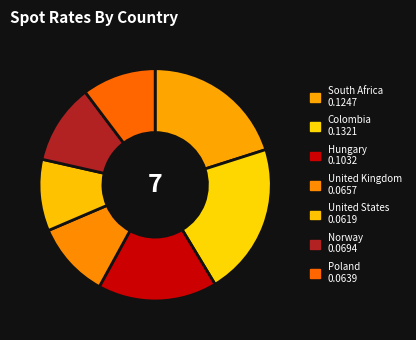

How many slices are in this pie chart?

7